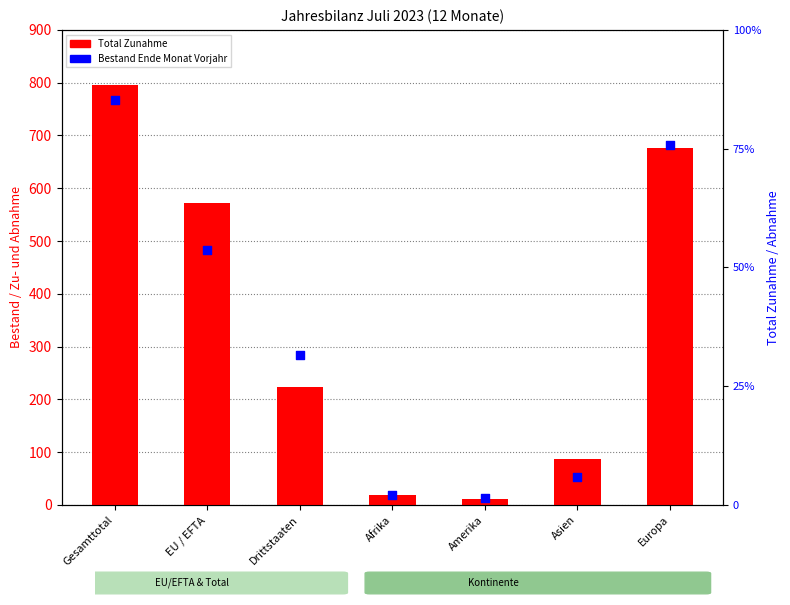

What is the total value across all series at Gesamttotal?

11016